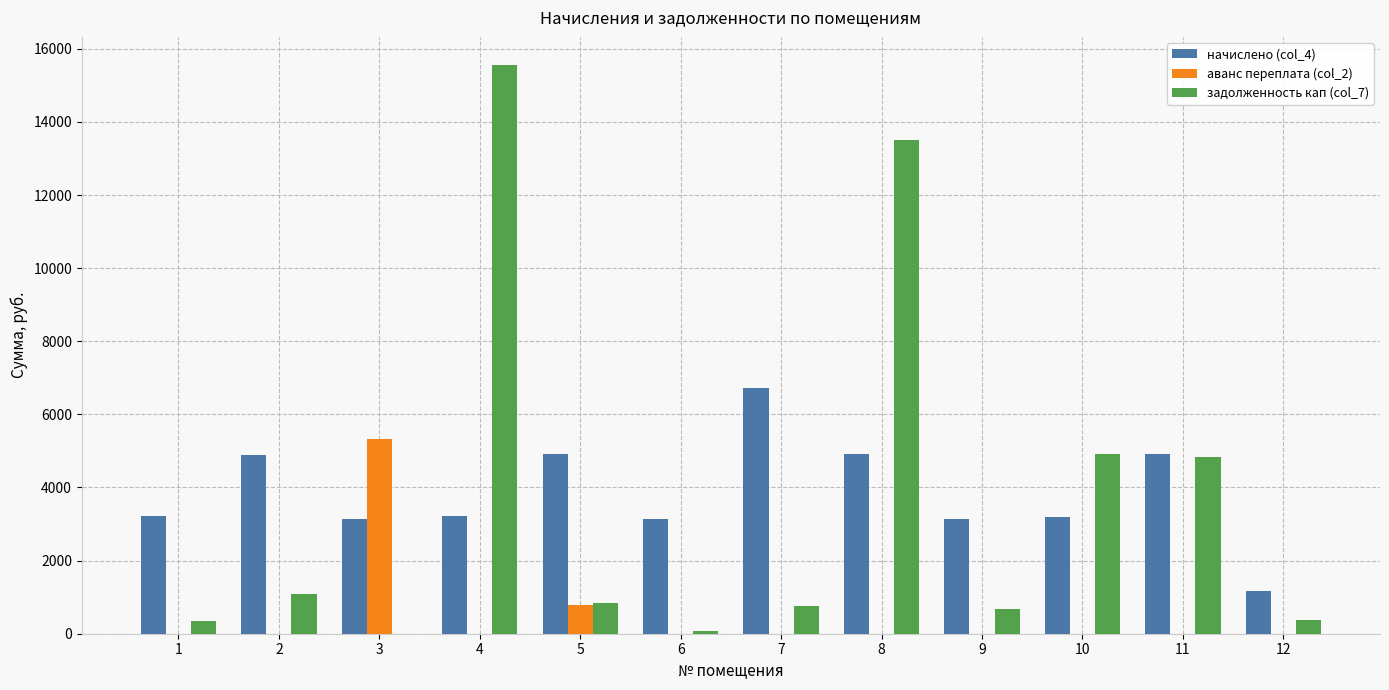

How many groups of bars are there?

12